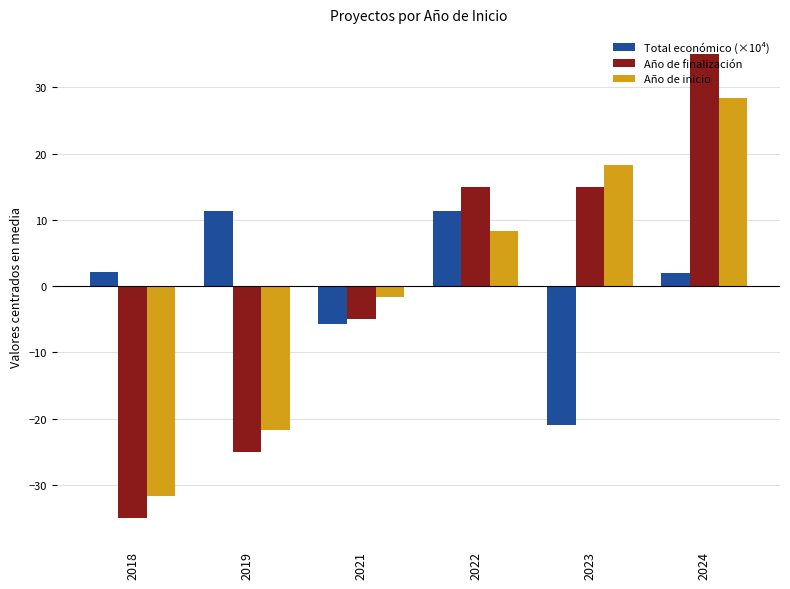

Which series has the widest spread of values?

Año de finalización